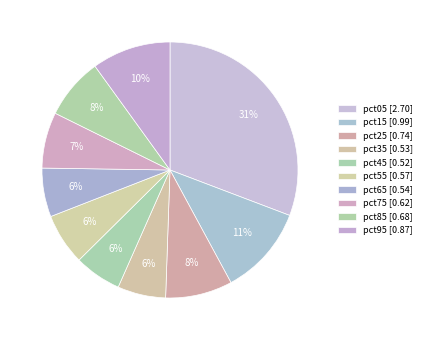

Is it true that pct05 is 23% of the pie?

False